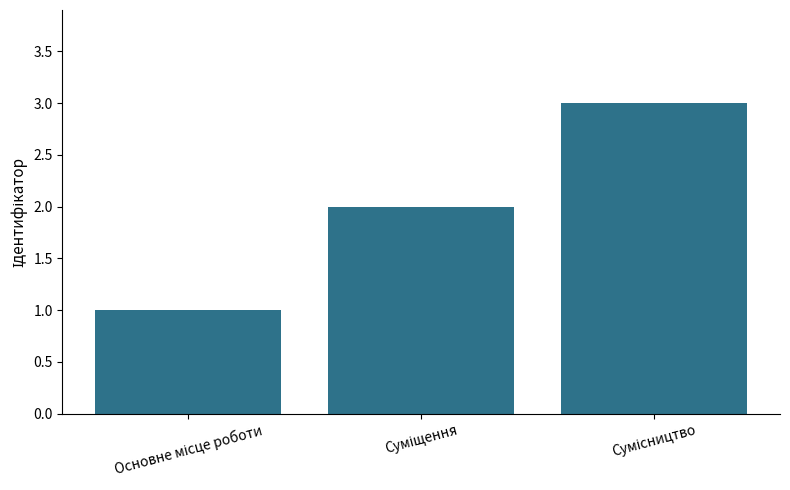

What is the minimum value shown in the chart?

1